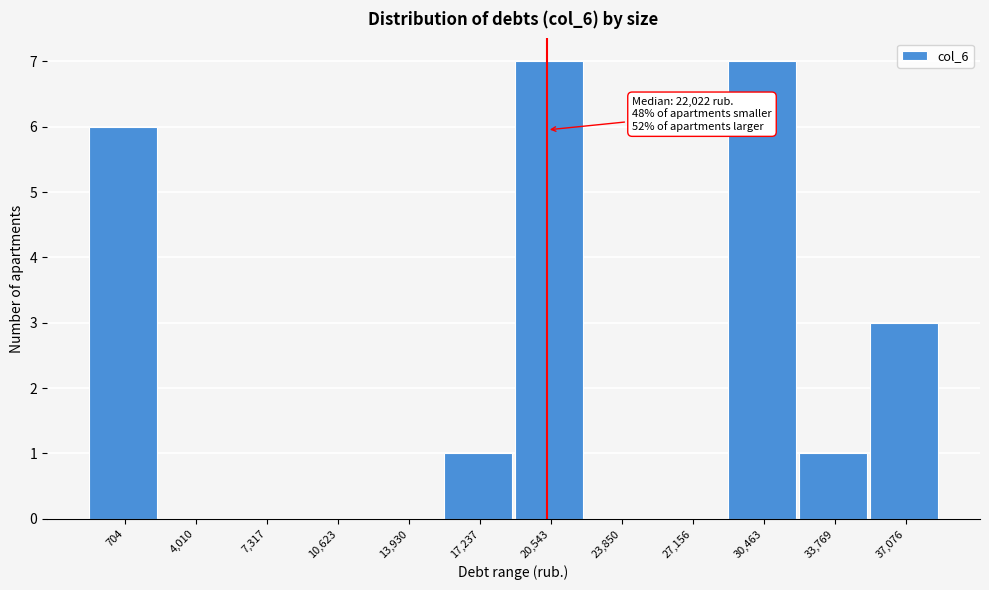

Reading left to right, what are all the values shown in this chart?

704=6	4,010=0	7,317=0	10,623=0	13,930=0	17,237=1	20,543=7	23,850=0	27,156=0	30,463=7	33,769=1	37,076=3